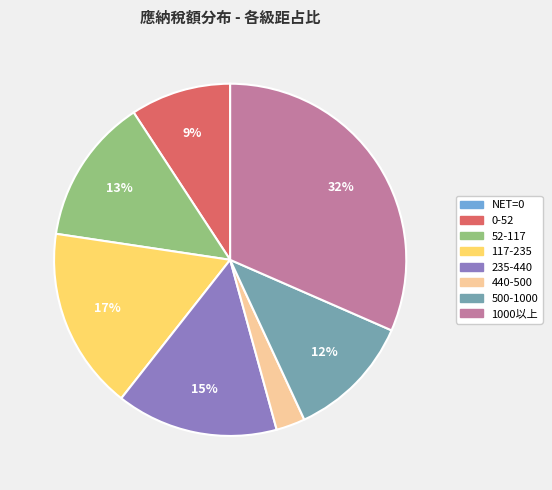

Does any single category account for the majority?

No